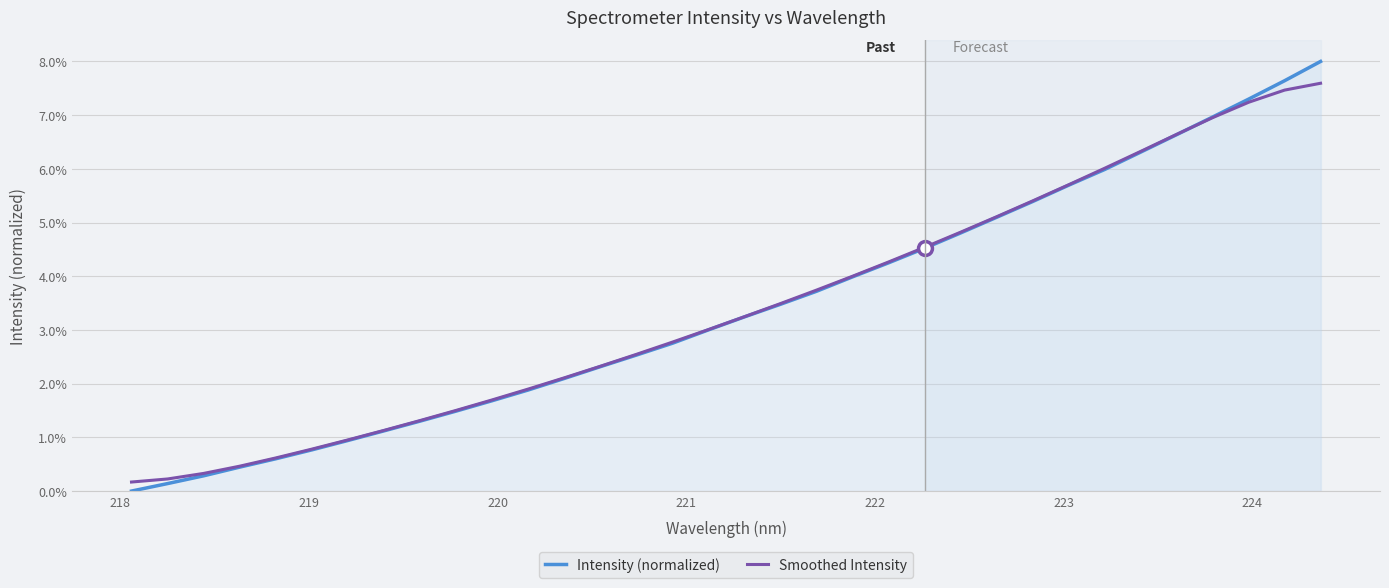

List the series in order of their peak value, highest first.

Intensity (normalized), Smoothed Intensity